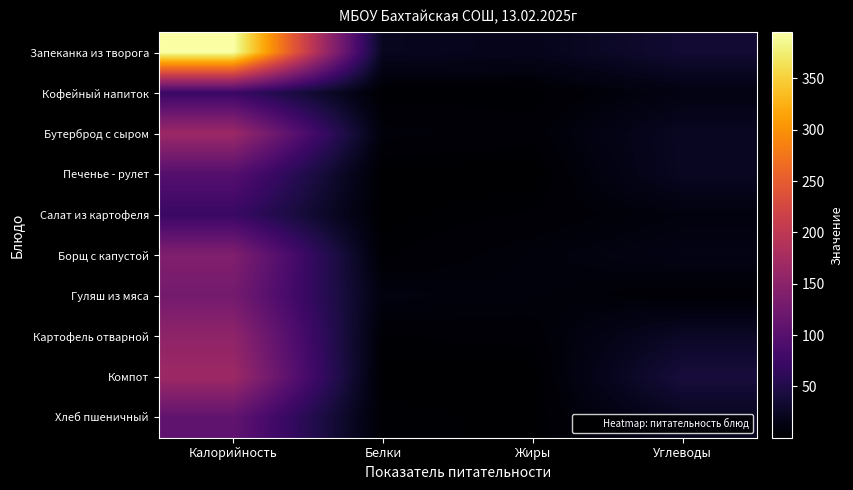

Which series has the widest spread of values?

Запеканка из творога